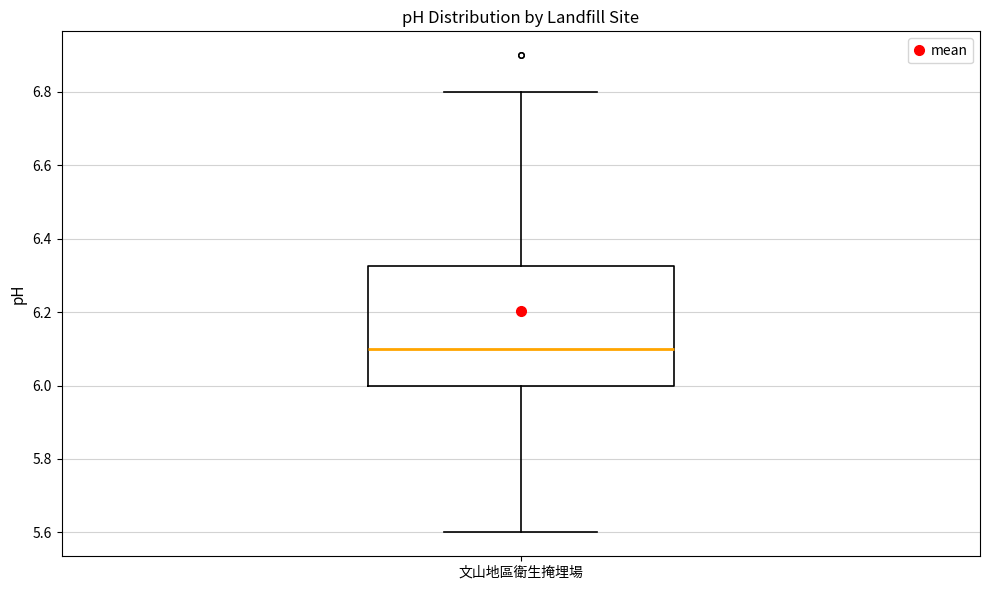

Read this box plot against the y-axis: the position of the median line, the range covered by the box, and the ends of both whiskers. The values are not printed on the chart, so give them approximately, as read against the axis.

median 6.10, box 6.00 to 6.32, whiskers 5.60 to 6.80